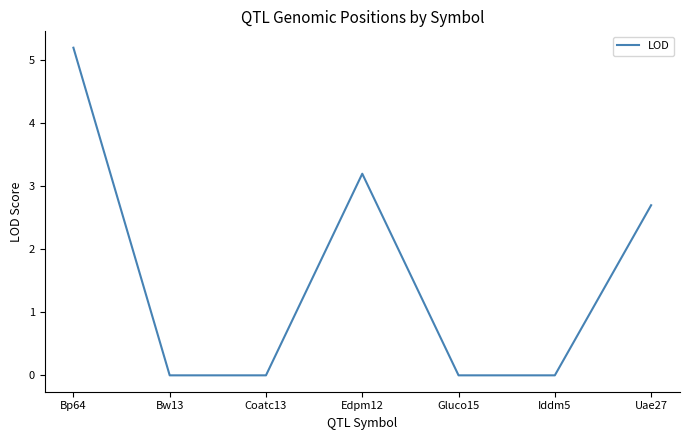

What position from the left is Edpm12?

4